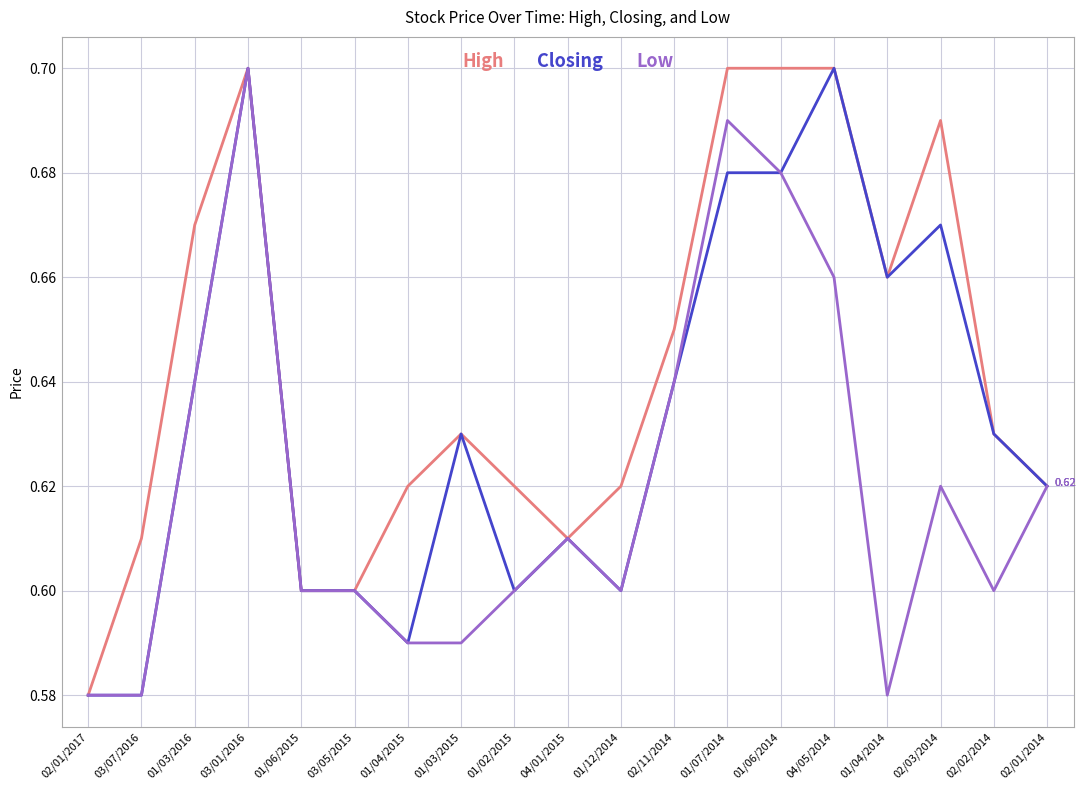

At which category is the sum across all series the highest?

03/01/2016